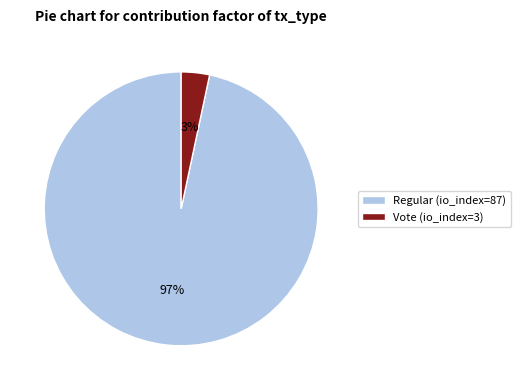

Combined, do Vote (io_index=3) and Regular (io_index=87) account for over 50%?

Yes